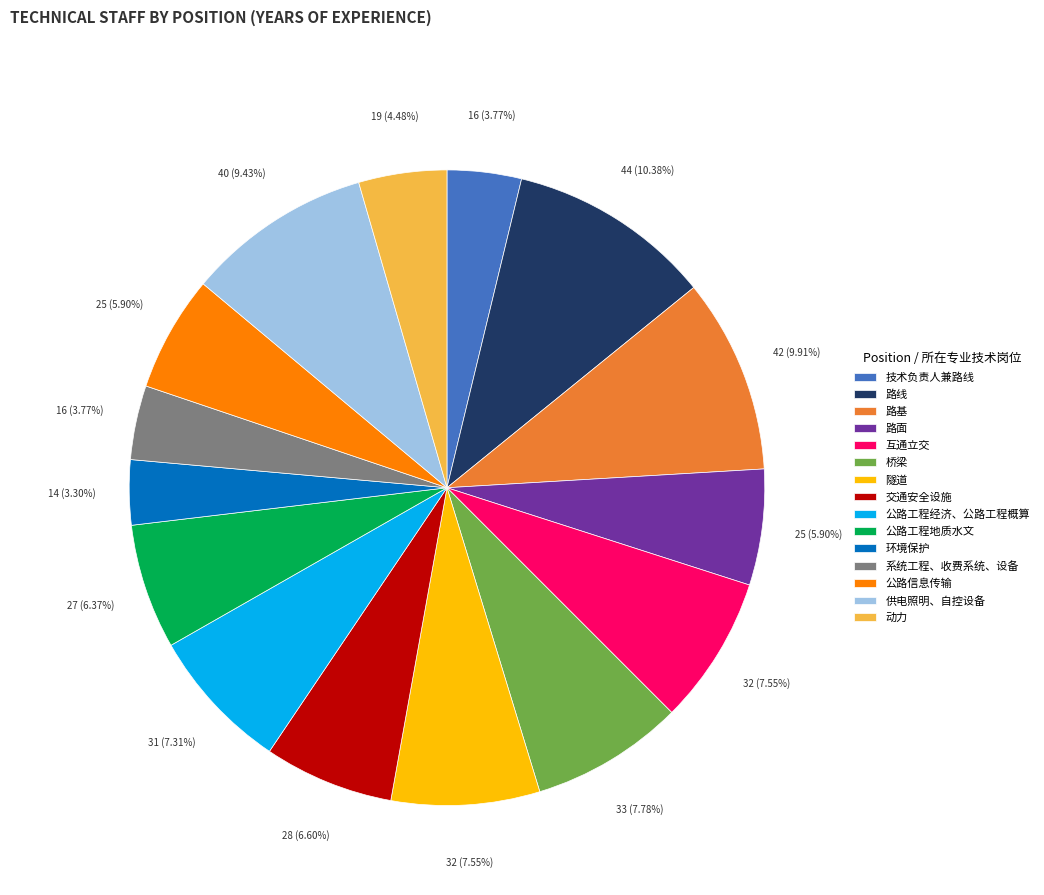

What percentage is the 隧道 slice, to the nearest percent?

8%